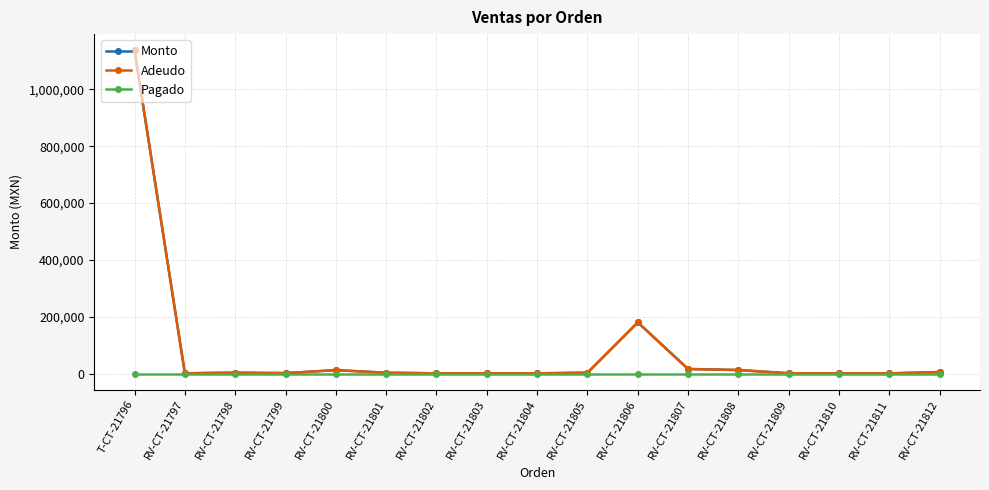

Does the chart have visible grid lines?

Yes